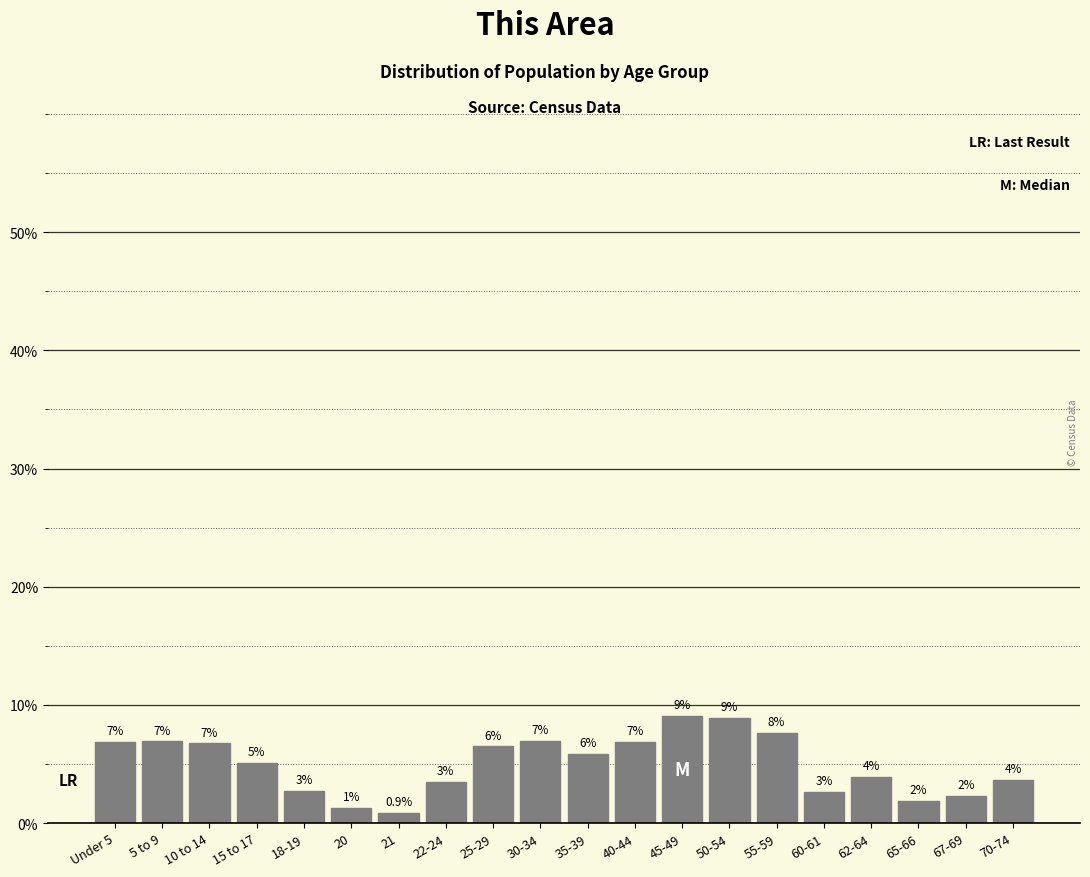

How many bars are there in total?

20